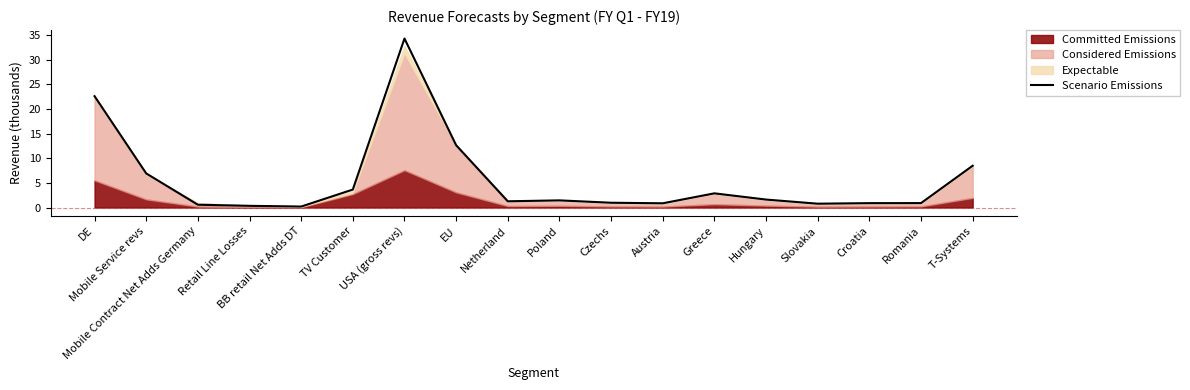

Where is the first local minimum?

BB retail Net Adds DT